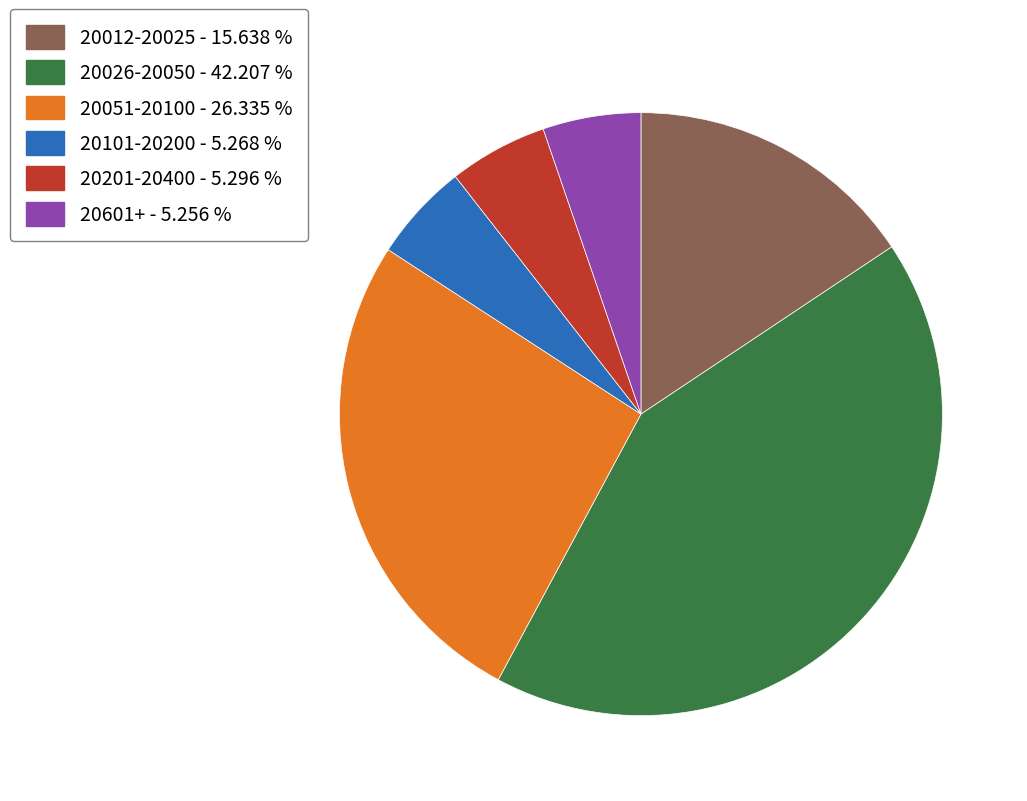

Do 20601+ - 5.256 % and 20201-20400 - 5.296 % together represent more than half of the pie?

No